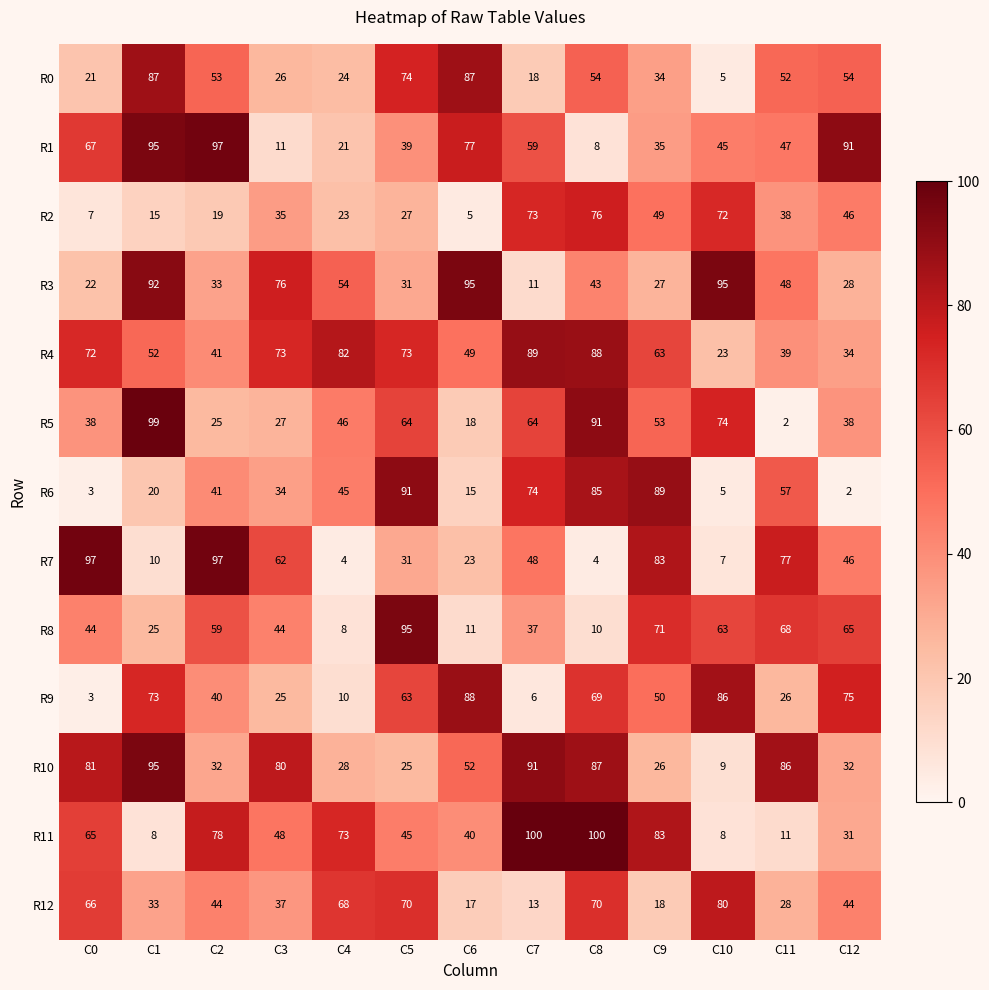

What is the minimum value for R4?

23